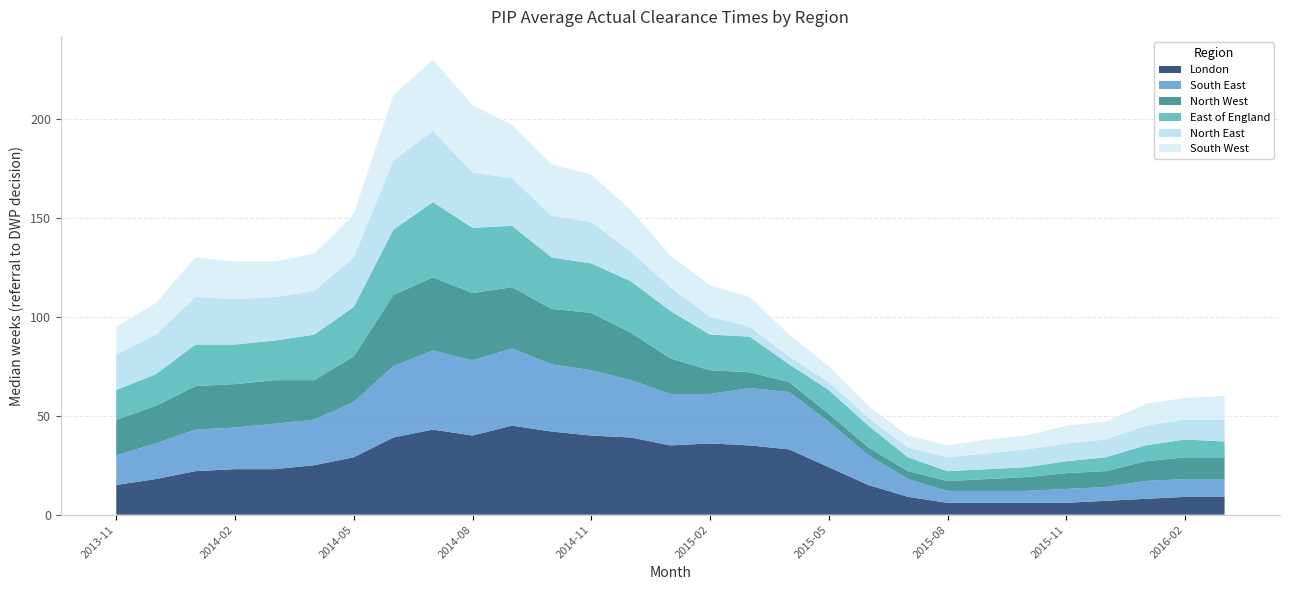

Reading right to left, what are all the values shown in this chart?

London: 9	9	8	7	6	6	6	6	9	15	24	33	35	36	35	39	40	42	45	40	43	39	29	25	23	23	22	18	15
South East: 9	9	9	7	7	6	6	6	9	15	23	29	29	25	26	29	33	34	39	38	40	36	28	23	23	21	21	18	15
North West: 11	11	10	8	8	7	6	5	4	4	4	5	8	12	18	24	29	28	31	34	37	36	23	20	22	22	22	19	18
East of England: 8	9	8	7	6	5	5	5	7	11	12	9	18	18	24	26	25	26	31	33	38	33	25	23	20	20	21	16	15
North East: 11	10	10	9	9	9	8	7	5	4	4	4	5	9	12	15	21	21	24	28	36	35	25	22	22	23	24	20	18
South West: 12	11	11	9	9	7	7	6	6	6	8	11	15	16	16	21	24	26	27	34	36	33	22	19	18	19	20	16	14